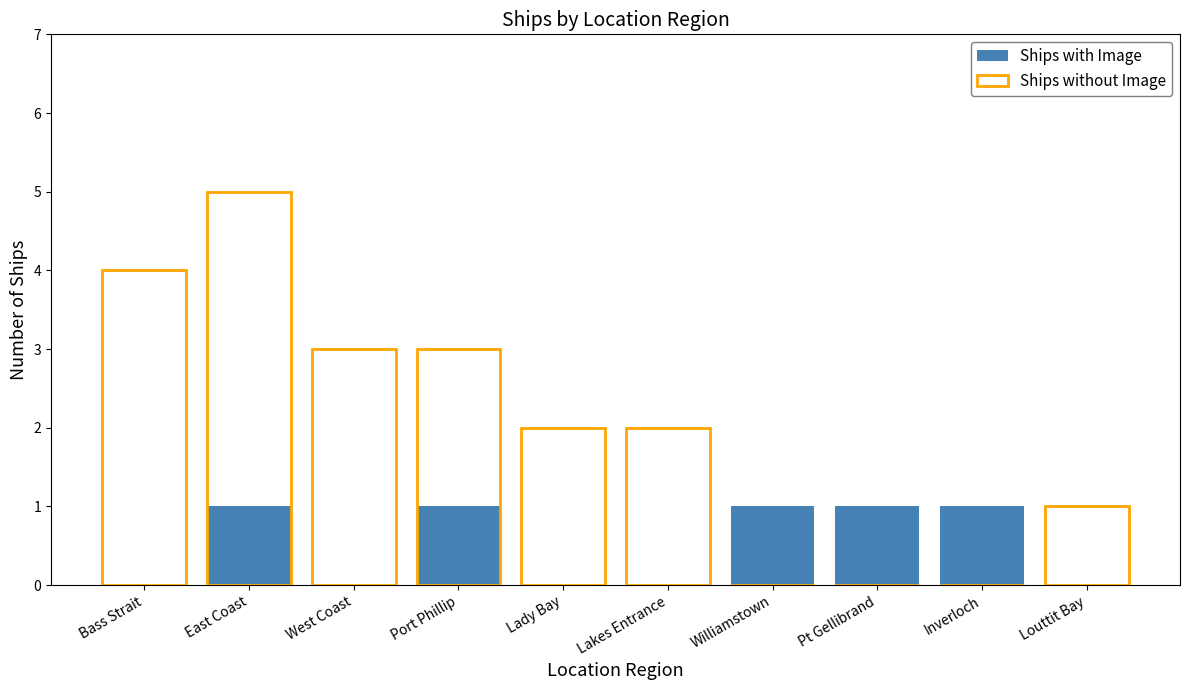

What is the approximate value of Ships without Image at Lady Bay?

2